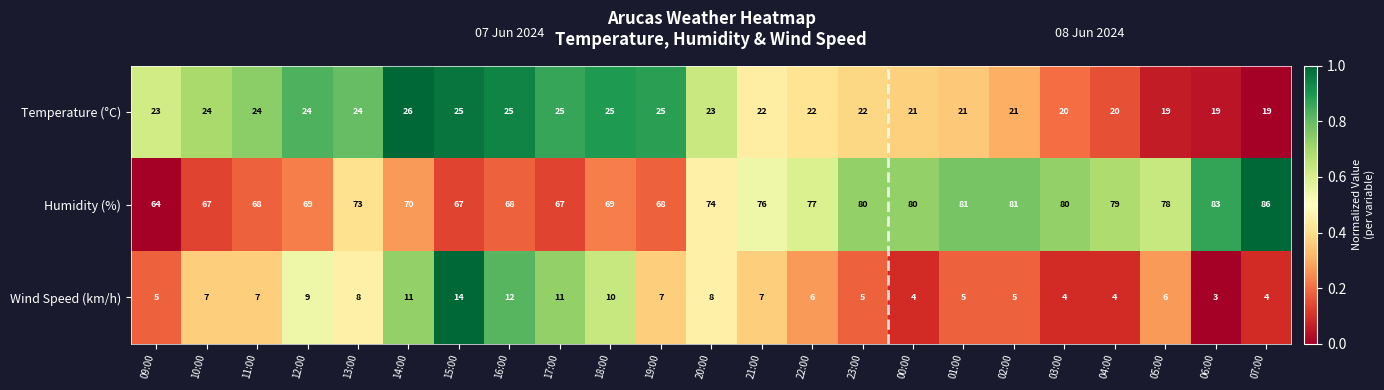

Rank the series by their maximum value, from lowest to highest.

Wind Speed (km/h), Temperature (°C), Humidity (%)